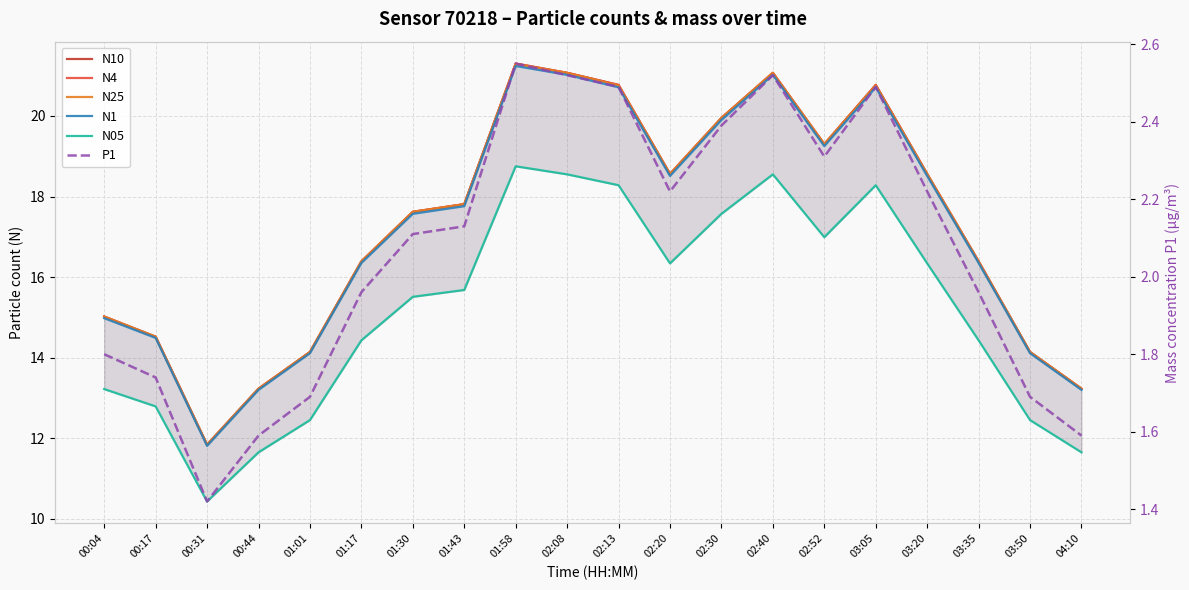

True or false: N4 has more than 0 points higher than both neighbors.

True